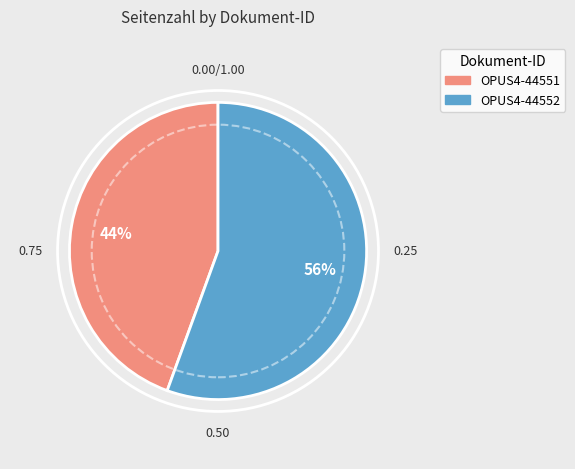

Between OPUS4-44551 and OPUS4-44552, which is larger?

OPUS4-44552